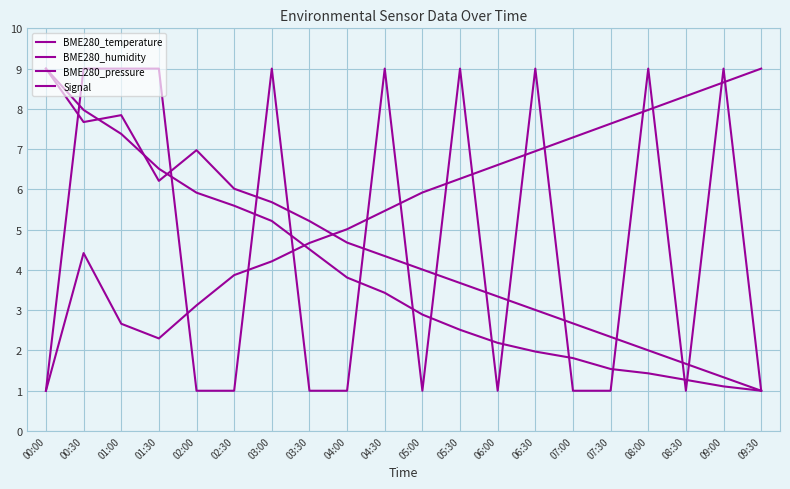

How many lines are shown in the chart?

4